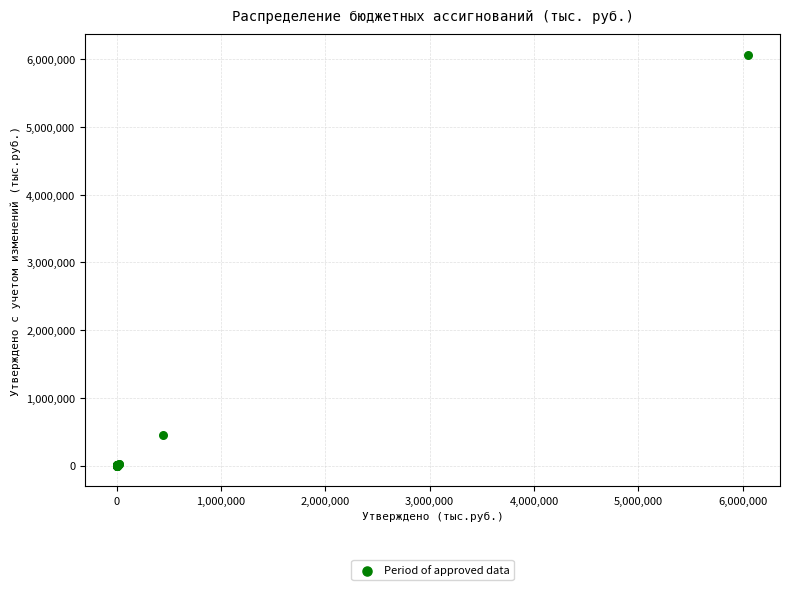

What Y value in the scatter plot is closest to 3035437?

447391.8